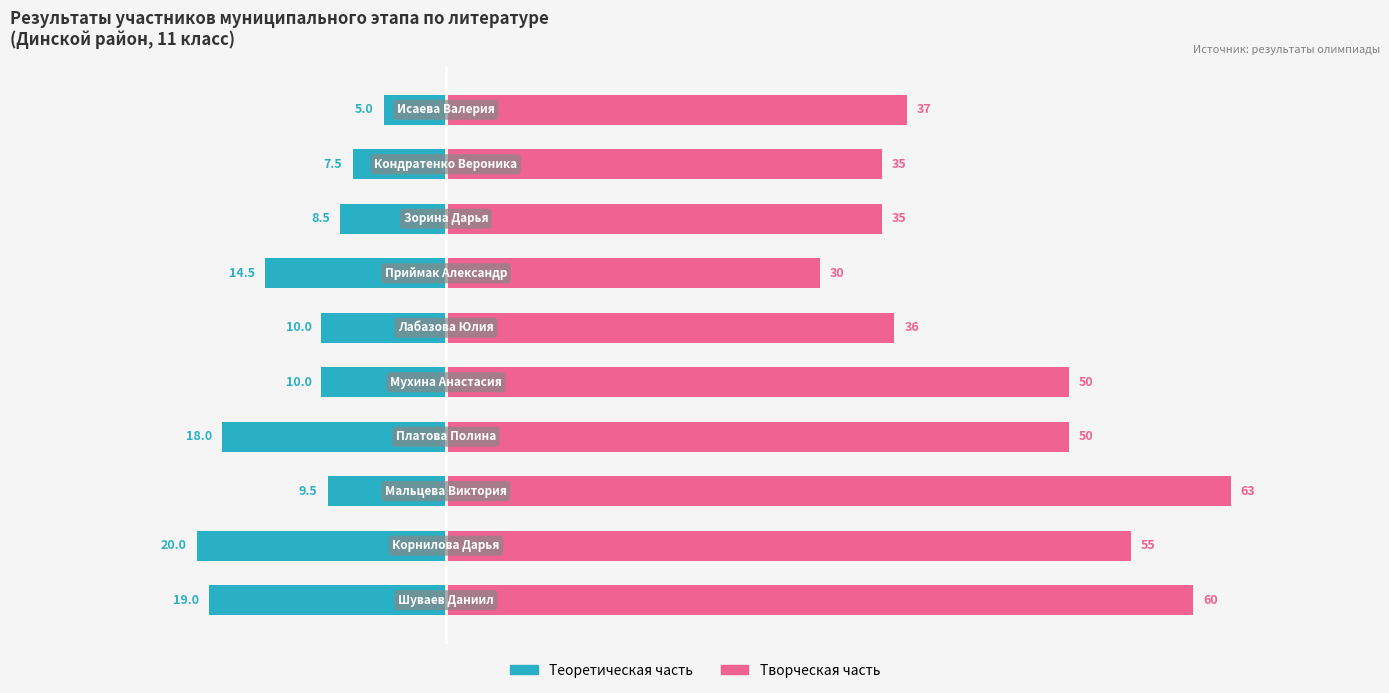

What is the difference between the highest and lowest values at 5?

46.0